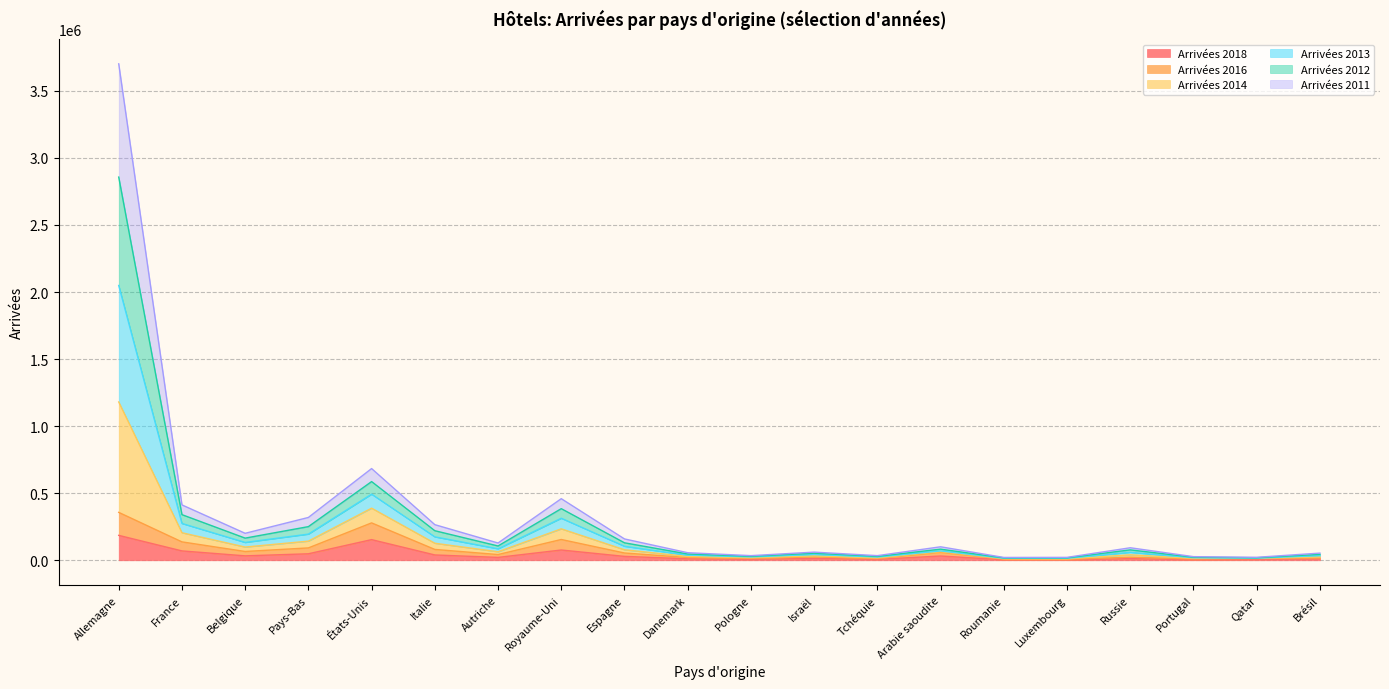

At which category is the sum across all series the highest?

Allemagne